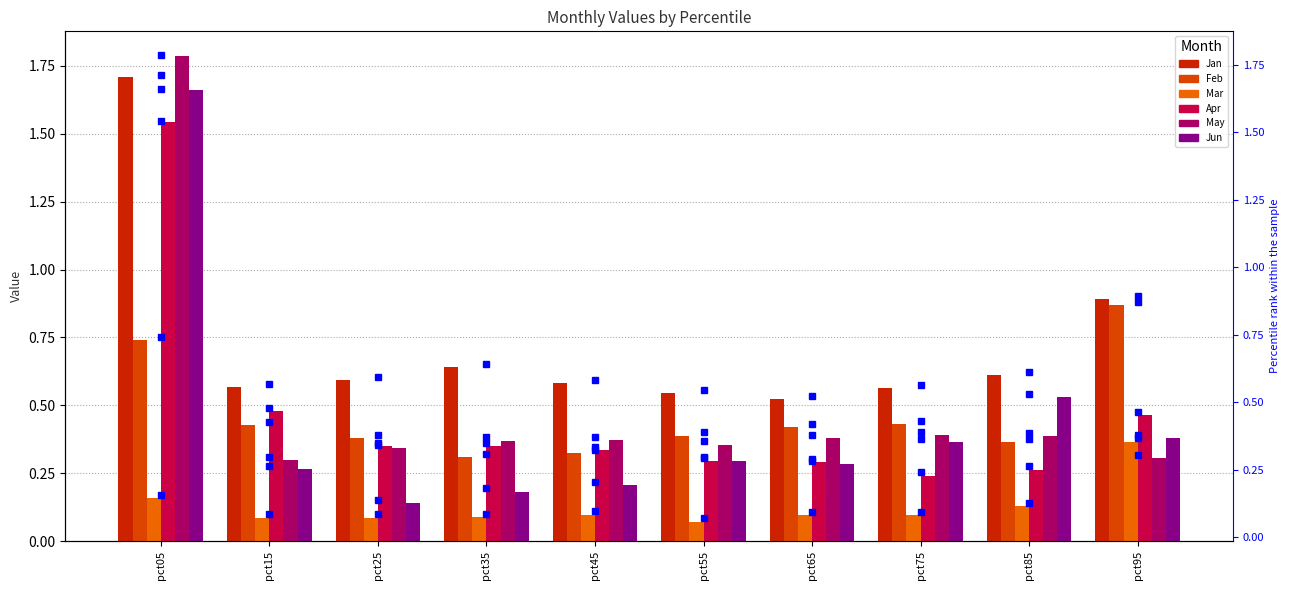

Is it true that May equals 0.3 at pct95?

True